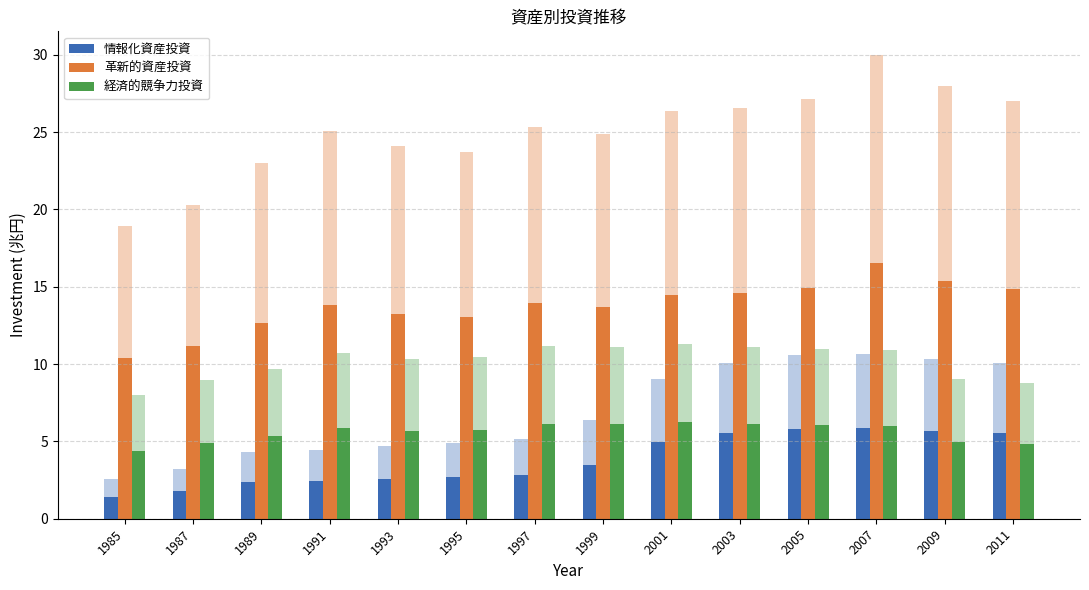

Between 1989 and 2005, which series saw the biggest shift?

情報化資産投資